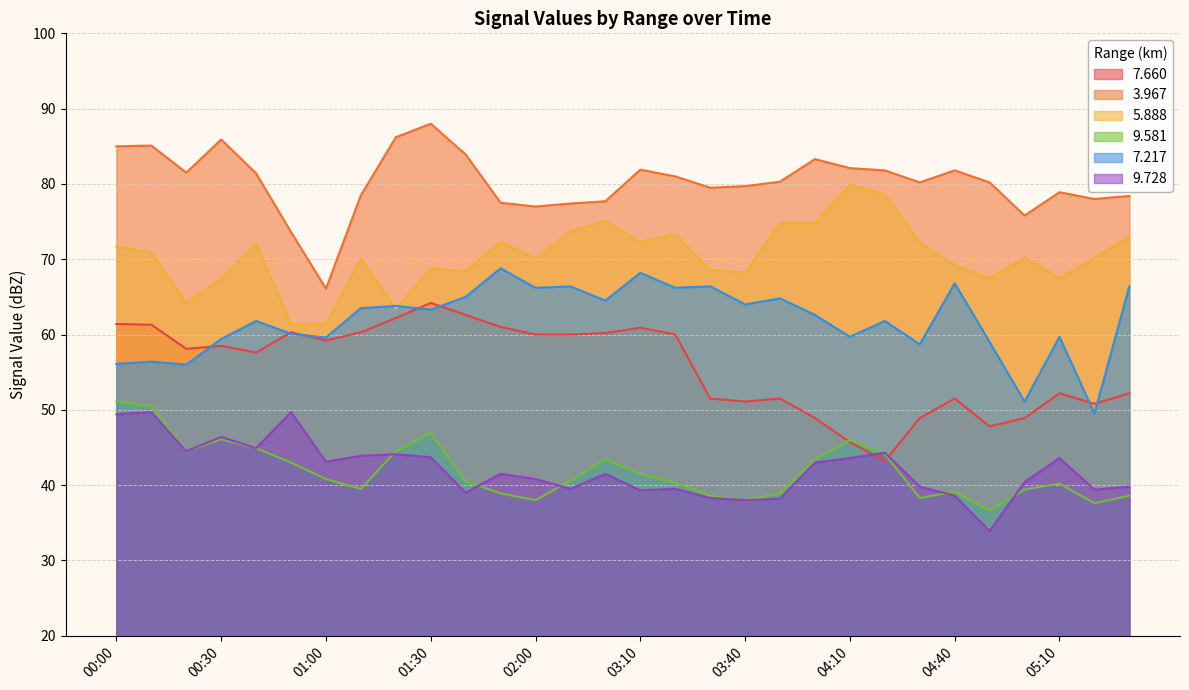

Which series has the largest total across all categories?

3.967